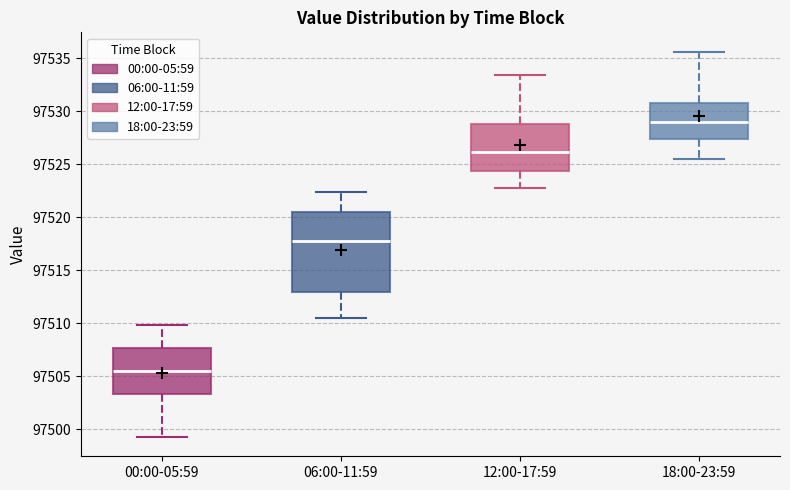

Which box is the tallest, from its lower edge to its upper edge?

06:00-11:59